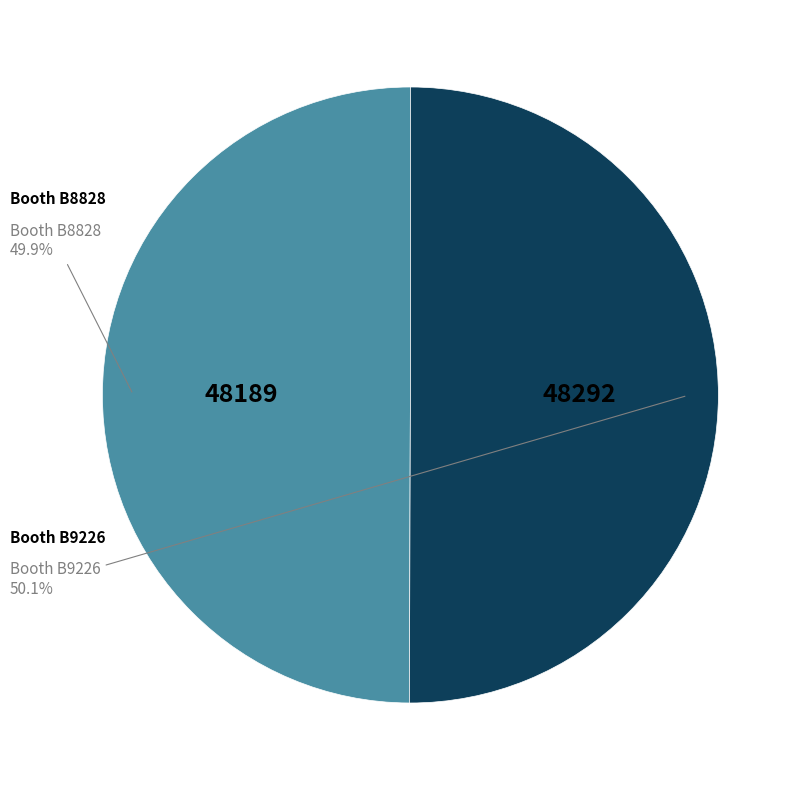

To the nearest percent, what is the combined percentage of Booth B8828 and Booth B9226?

100%